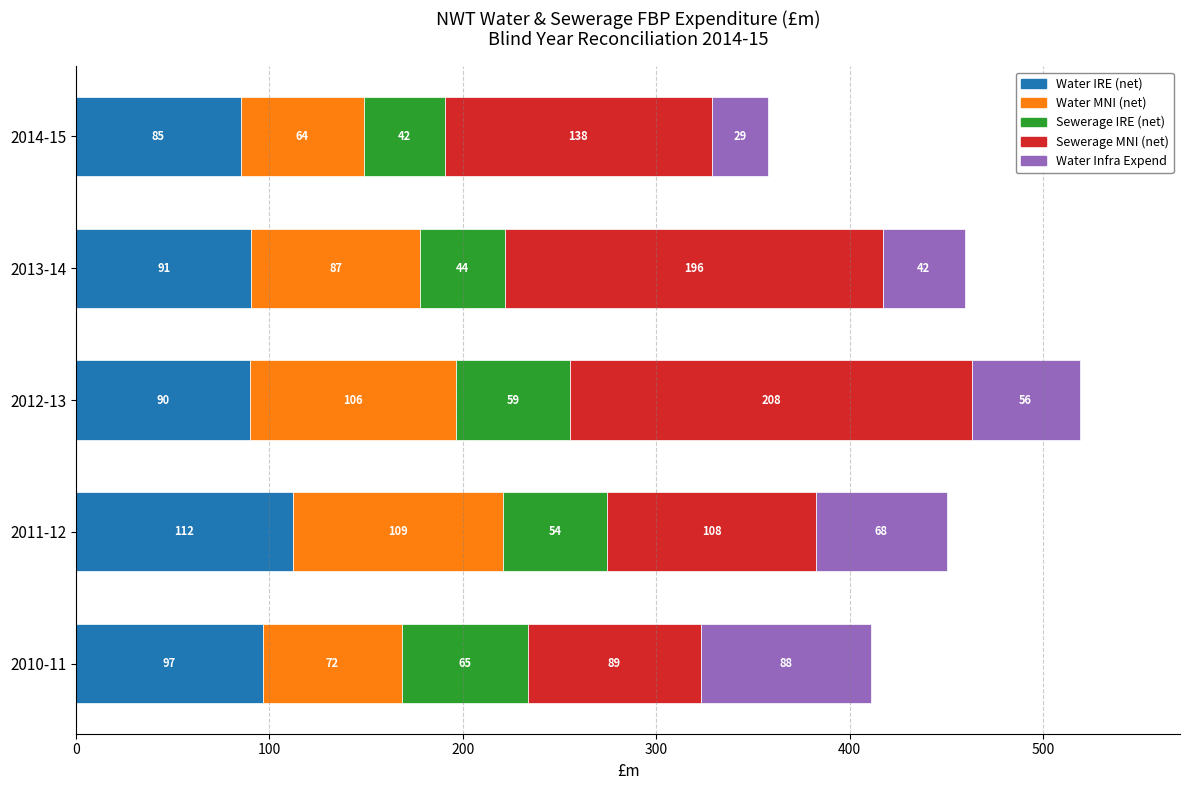

What is the approximate value of Water IRE (net) at 2014-15?

85.1